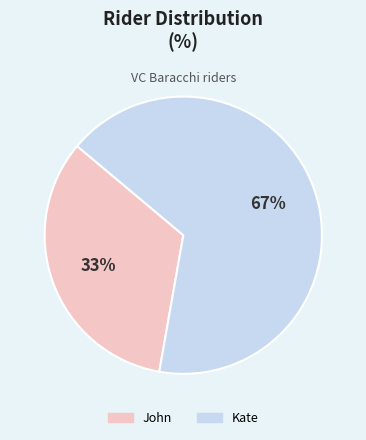

Count the number of slices in the pie.

2